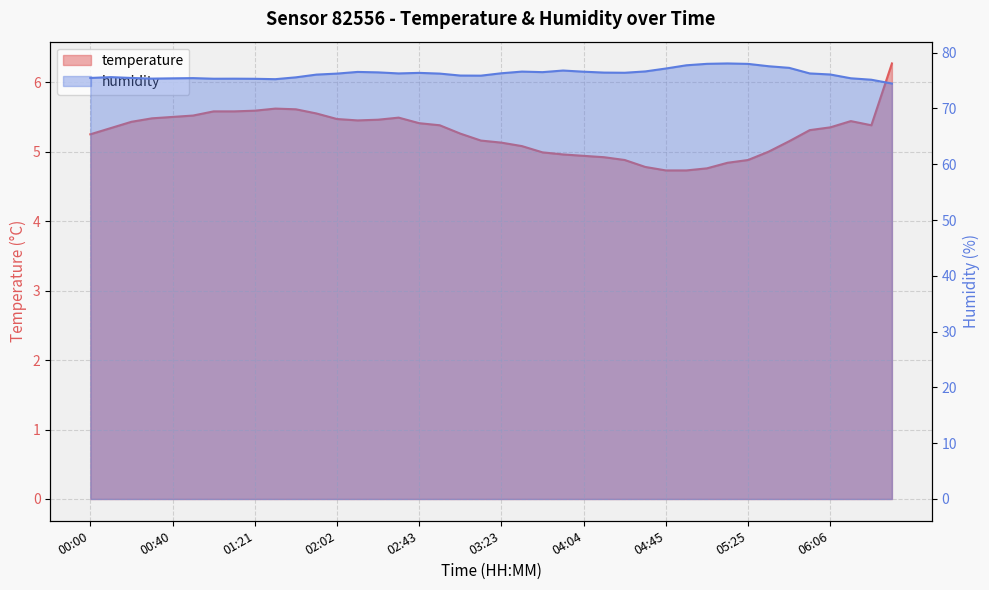

At which category is the sum across all series the highest?

05:15